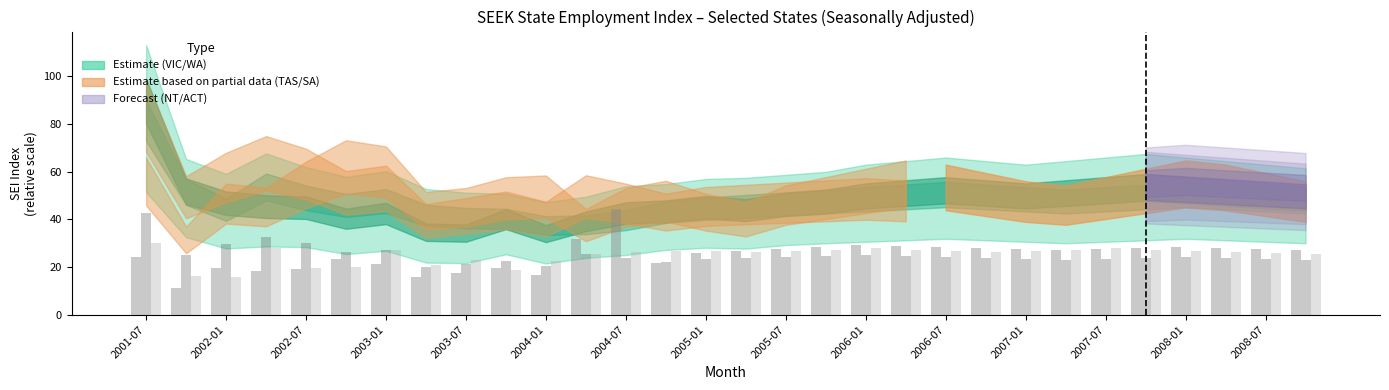

What is the maximum value shown in the chart?

44.5